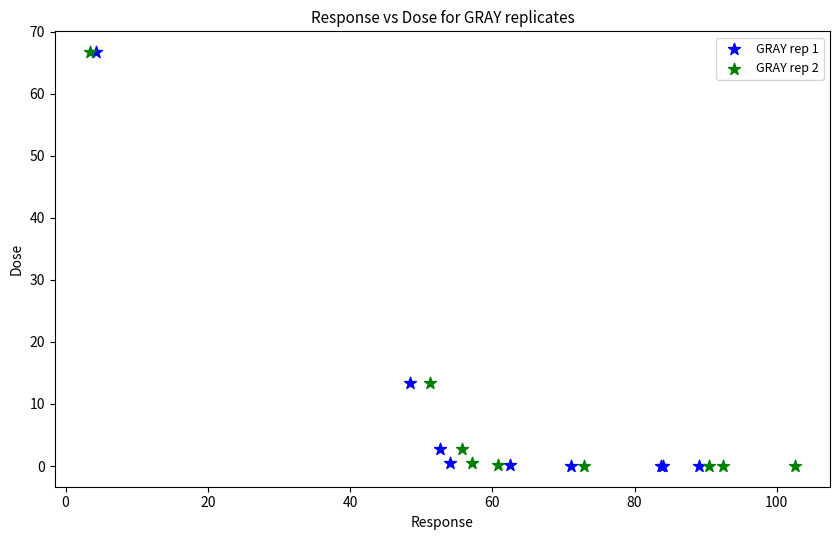

What are all the series names shown in the legend?

GRAY rep 1, GRAY rep 2